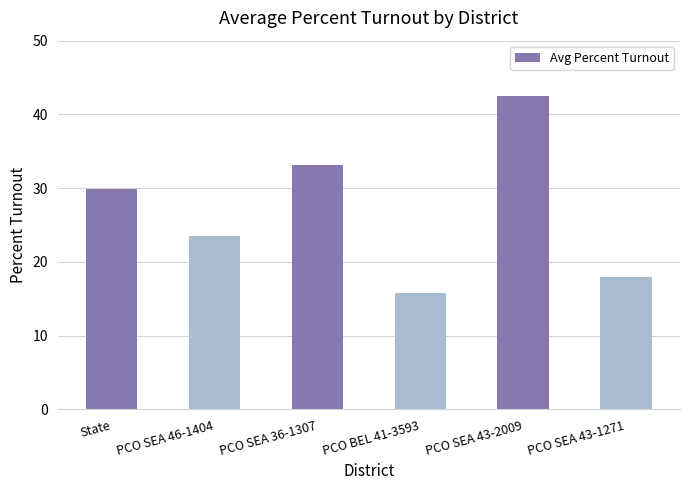

List the labels in order of value, smallest first.

PCO BEL 41-3593, PCO SEA 43-1271, PCO SEA 46-1404, State, PCO SEA 36-1307, PCO SEA 43-2009